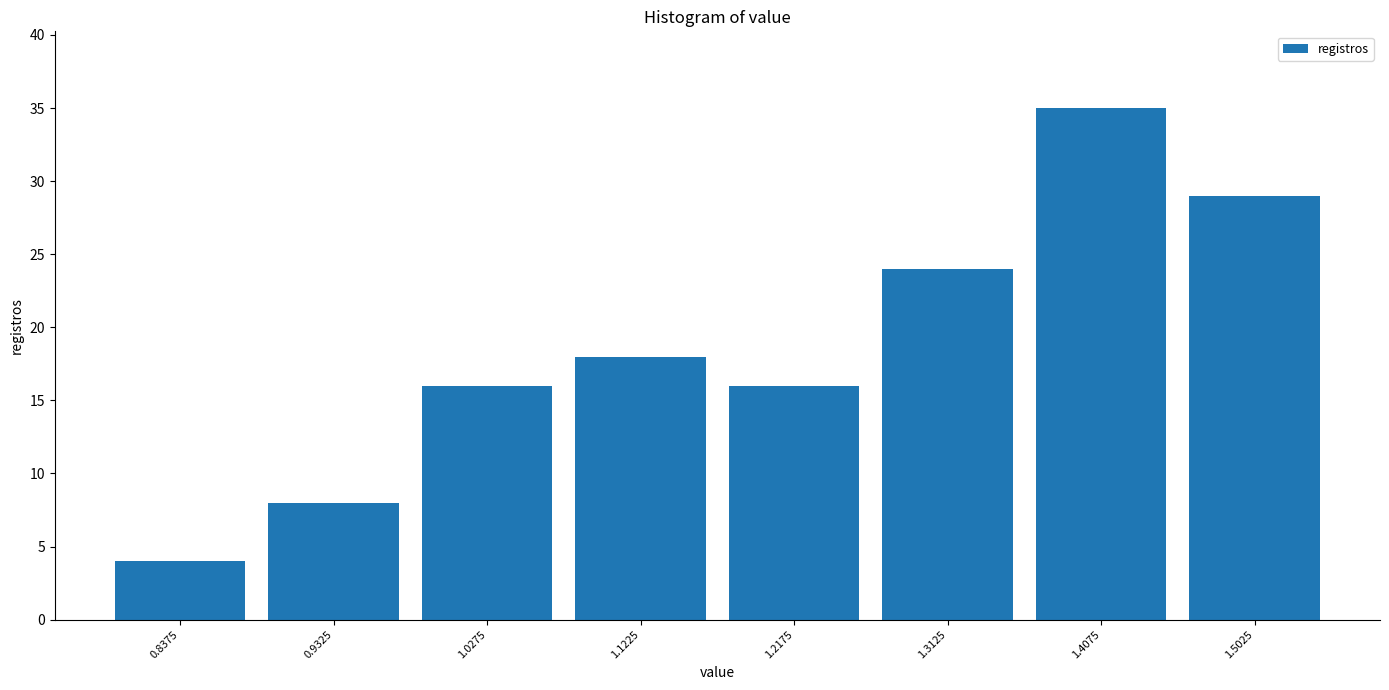

What is the height of the bar covering 1.360 to 1.455 on the x-axis? Neither the bar edges nor the heights are printed on the chart, so give them approximately, as read against the axes.

35